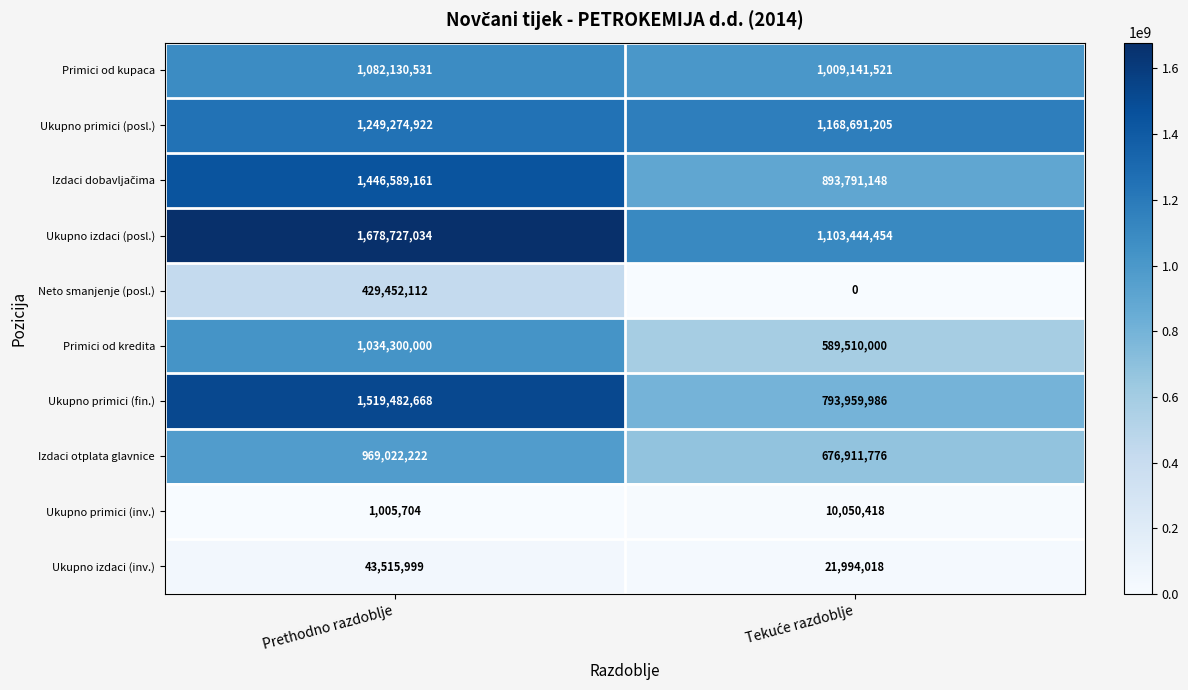

At which category is the sum across all series the highest?

Prethodno razdoblje